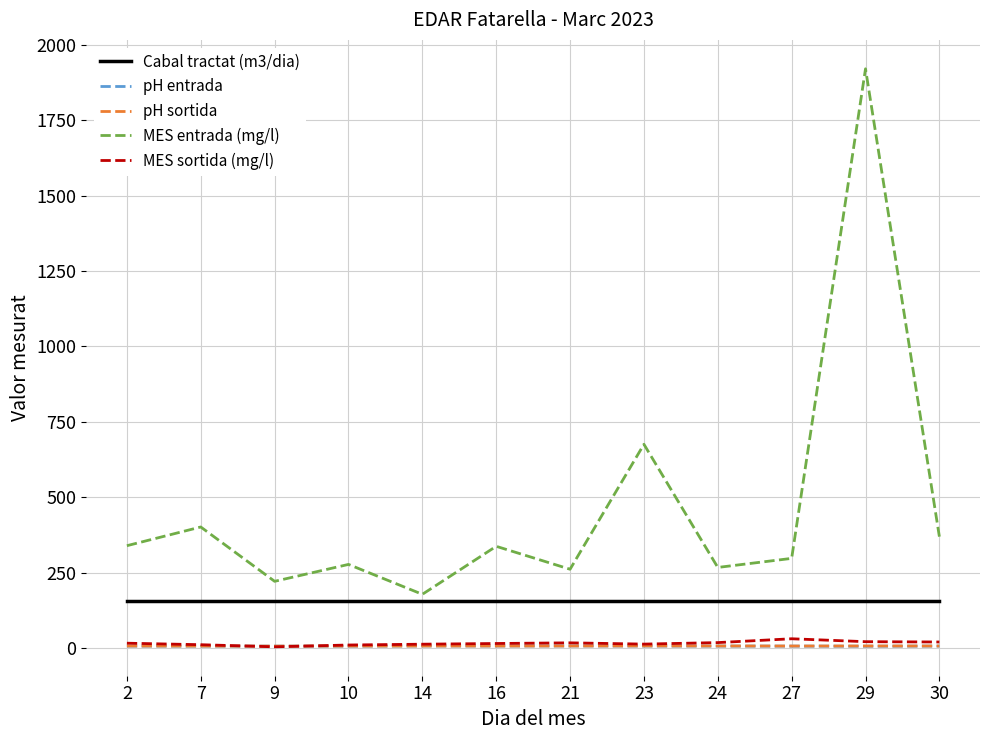

Between 9 and 29, which series saw the biggest shift?

MES entrada (mg/l)